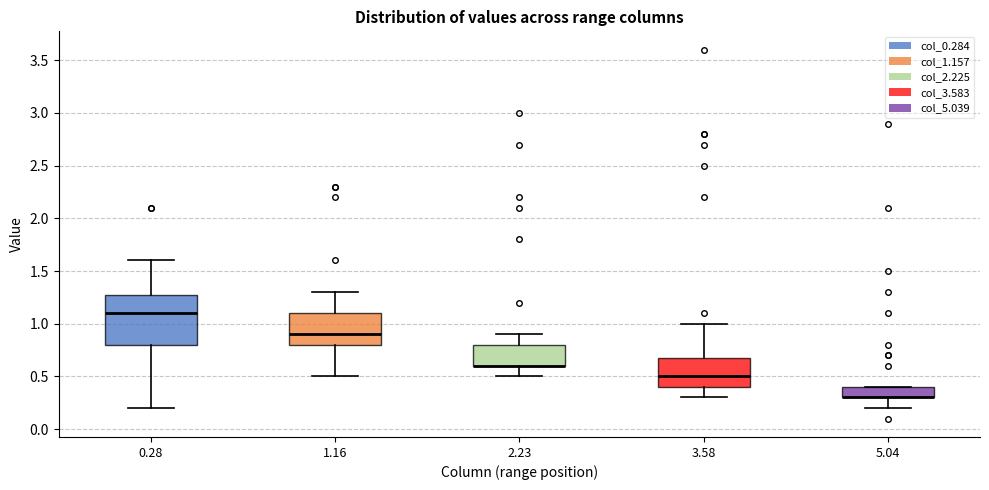

Reading left to right, transcribe this box plot: for each box, give where its median line is, the range the box spans, and where its two whiskers end, as read against the y-axis. The values are not printed on the chart, so give them approximately, as read against the axis.

0.28: median 1.1, box 0.8 to 1.3, whiskers 0.2 to 1.6
1.16: median 0.9, box 0.8 to 1.1, whiskers 0.5 to 1.3
2.23: median 0.6 (drawn on the box's lower edge), box 0.6 to 0.8, whiskers 0.5 to 0.9
3.58: median 0.5, box 0.4 to 0.7, whiskers 0.3 to 1.0
5.04: median 0.3 (drawn on the box's lower edge), box 0.3 to 0.4, whiskers 0.2 to 0.4